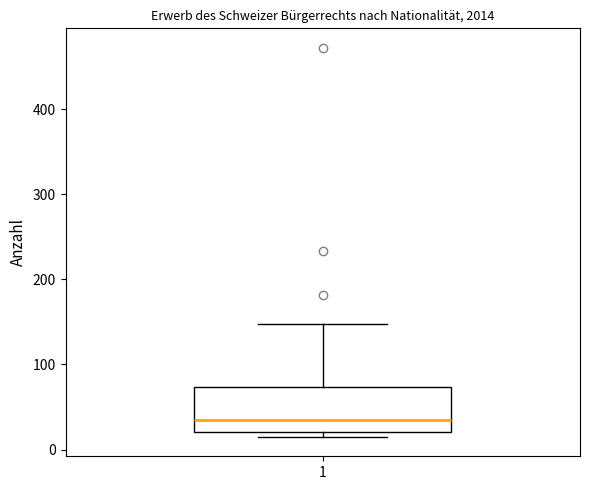

Read this box plot against the y-axis: the position of the median line, the range covered by the box, and the ends of both whiskers. The values are not printed on the chart, so give them approximately, as read against the axis.

median 40, box 20 to 70, whiskers 20 (just below the box's lower edge) to 150